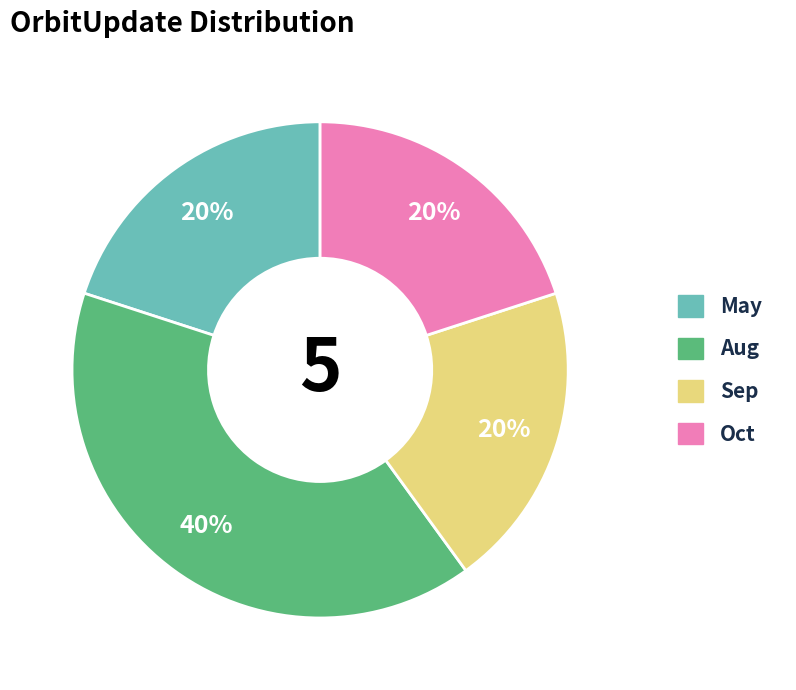

Is it true that Oct is 13% of the pie?

False